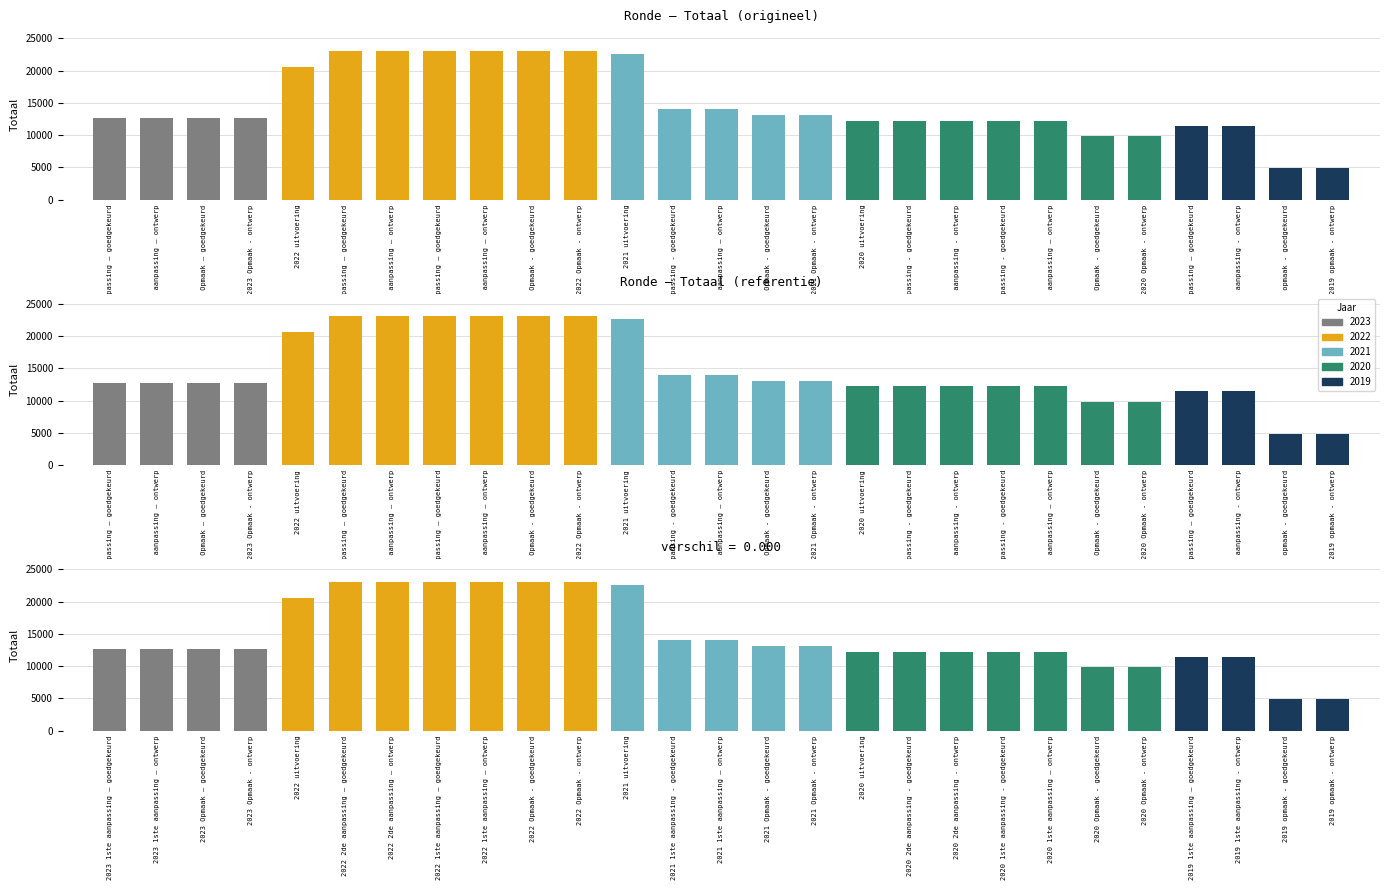

What is the maximum value shown in the chart?

23071